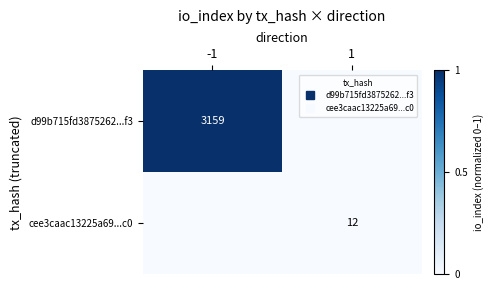

At how many categories does at least one series exceed 0?

2